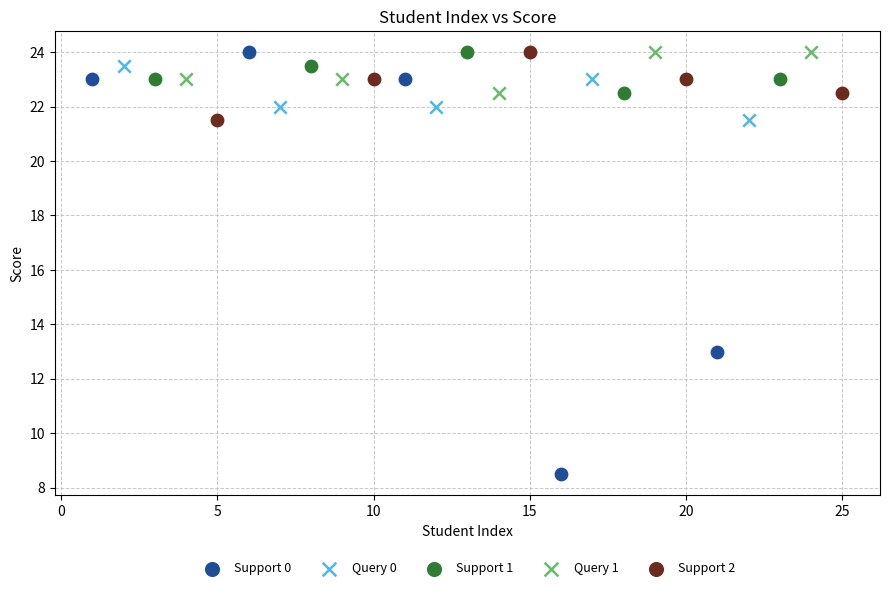

What are all the series names shown in the legend?

Support 0, Query 0, Support 1, Query 1, Support 2